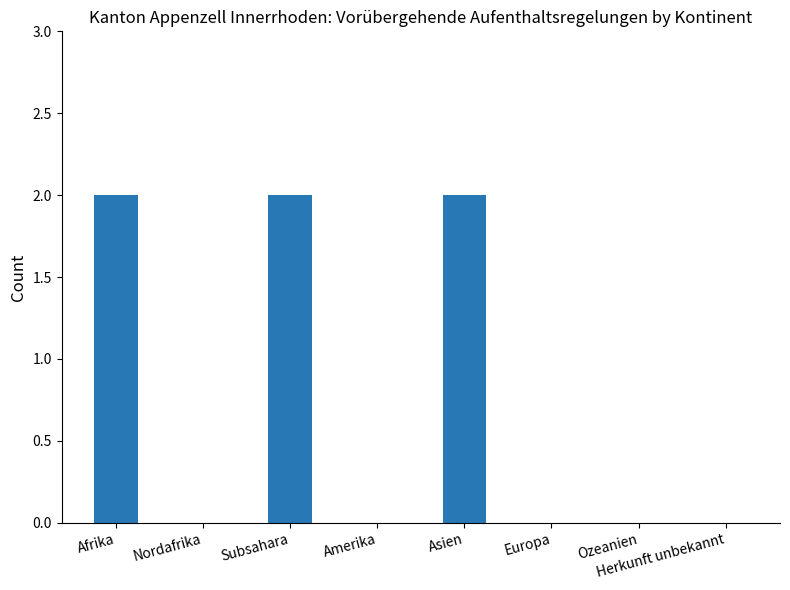

How many distinct data groups are displayed?

1